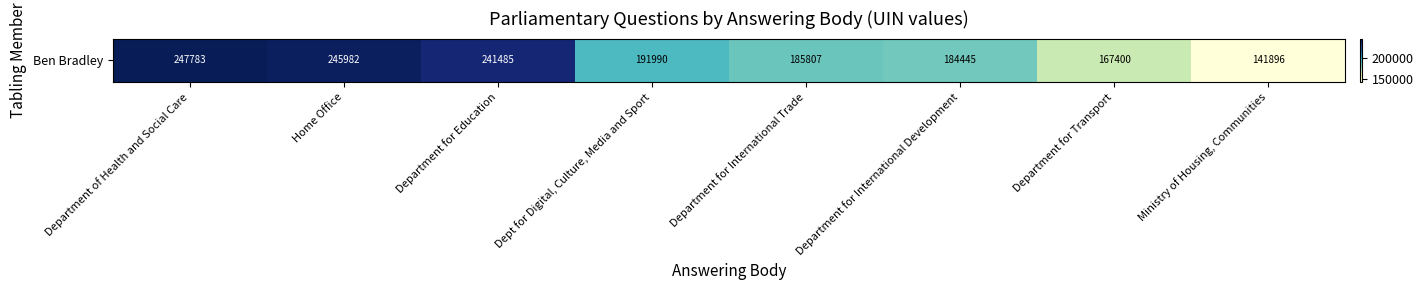

Rank the categories by value from lowest to highest.

Ministry of Housing, Communities, Department for Transport, Department for International Development, Department for International Trade, Dept for Digital, Culture, Media and Sport, Department for Education, Home Office, Department of Health and Social Care